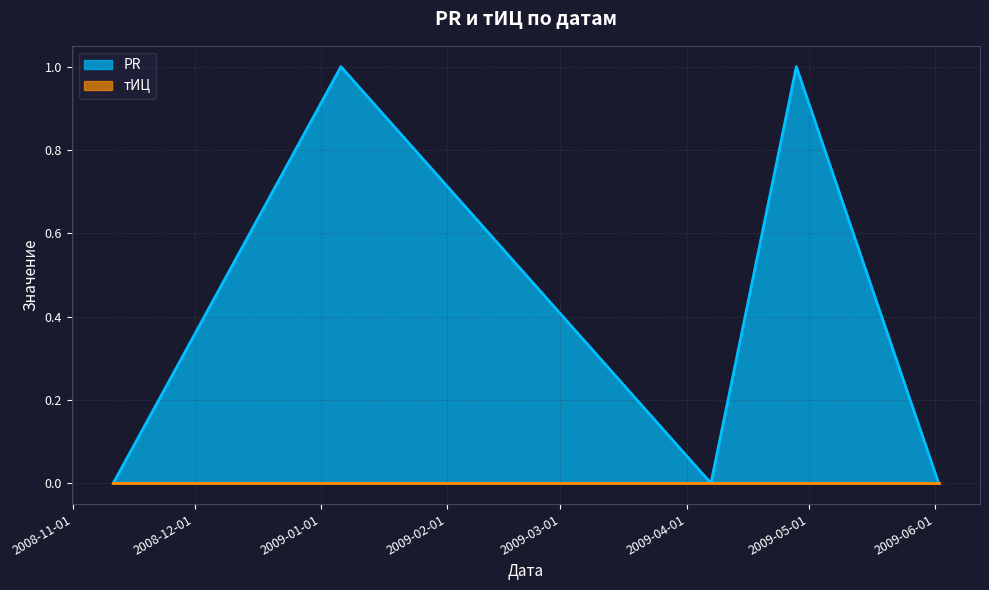

What is the sum of all values?

2